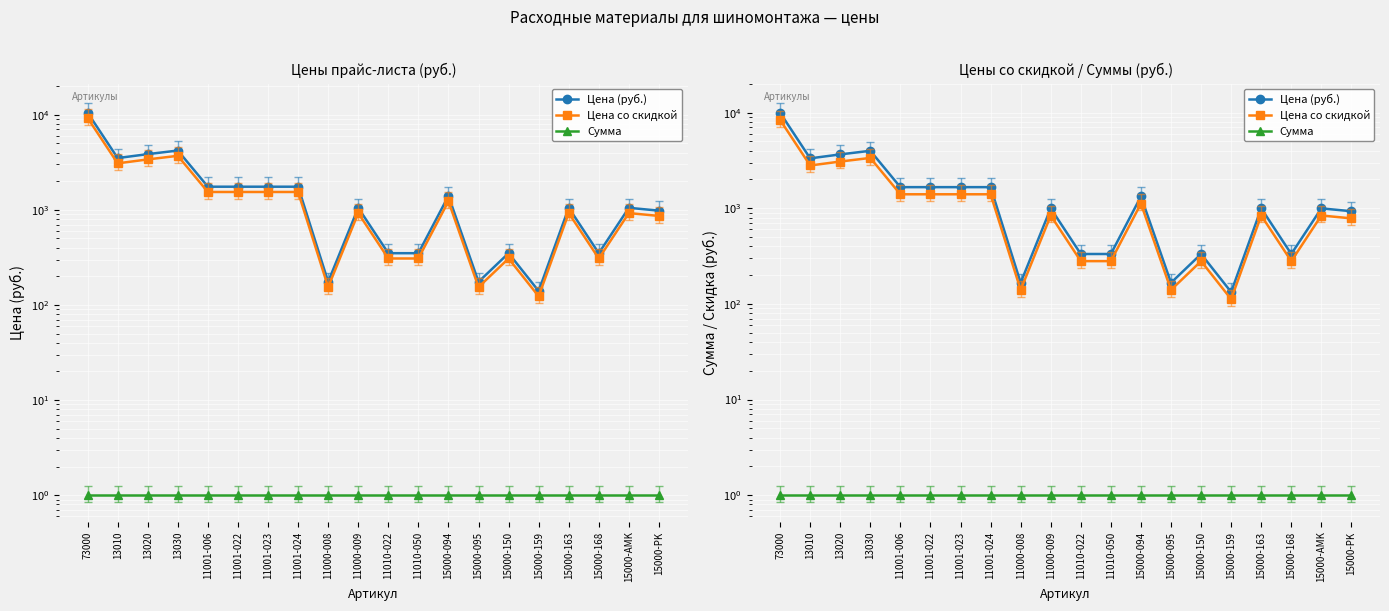

True or false: Цена со скидкой and Цена (руб.) cross at least once.

False